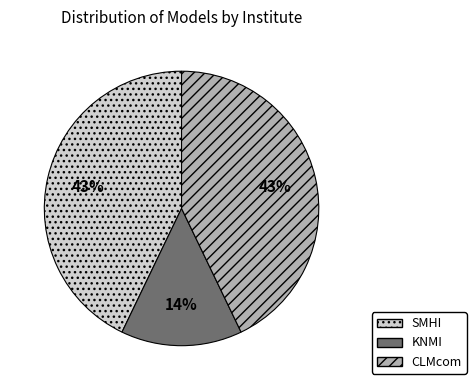

Is there any slice that represents more than half of the pie?

No